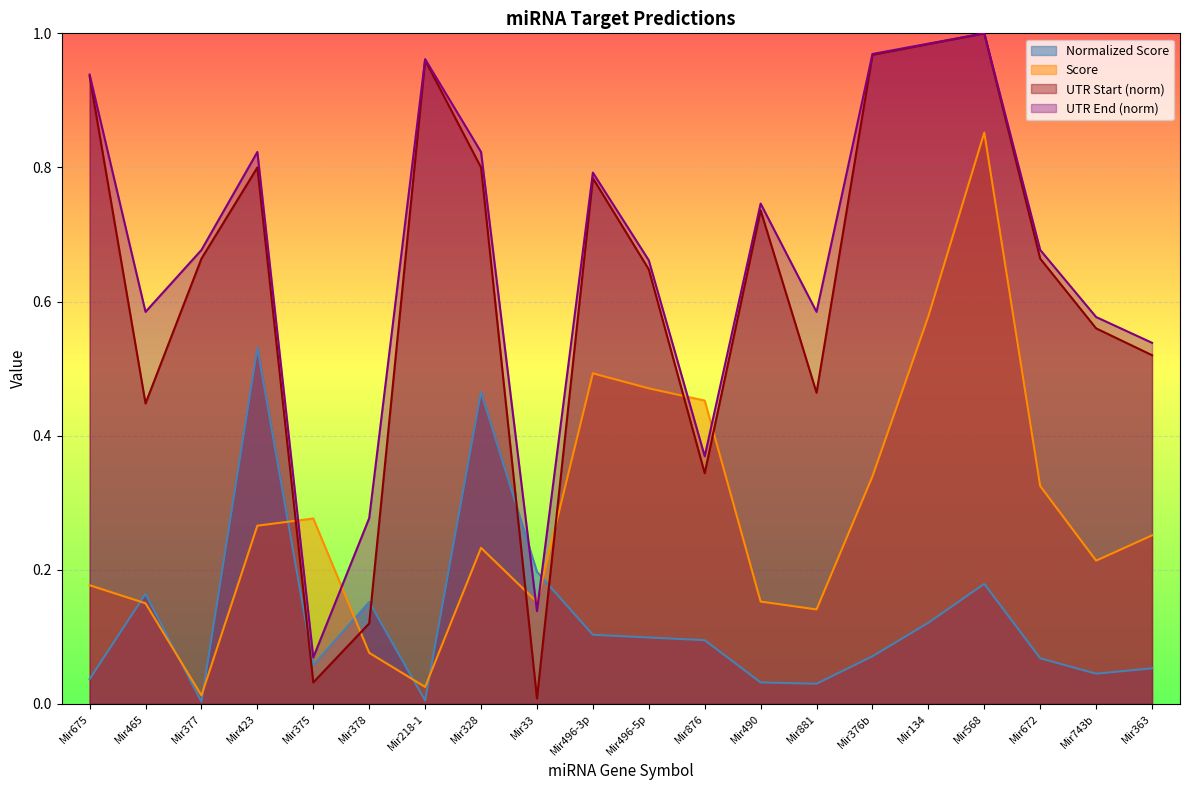

Reading left to right, transcribe all the data shown in this chart.

Score: 0.2	0.1	0.0	0.3	0.3	0.1	0.0	0.2	0.2	0.5	0.5	0.5	0.2	0.1	0.3	0.6	0.9	0.3	0.2	0.3
Normalized Score: 0.0	0.2	0.0	0.5	0.1	0.2	0.0	0.5	0.2	0.1	0.1	0.1	0.0	0.0	0.1	0.1	0.2	0.1	0.0	0.1
UTR Start: 0.9	0.4	0.7	0.8	0.0	0.1	1.0	0.8	0.0	0.8	0.6	0.3	0.7	0.5	1.0	1.0	1.0	0.7	0.6	0.5
UTR End: 0.9	0.6	0.7	0.8	0.1	0.3	1.0	0.8	0.1	0.8	0.7	0.4	0.7	0.6	1.0	1.0	1.0	0.7	0.6	0.5